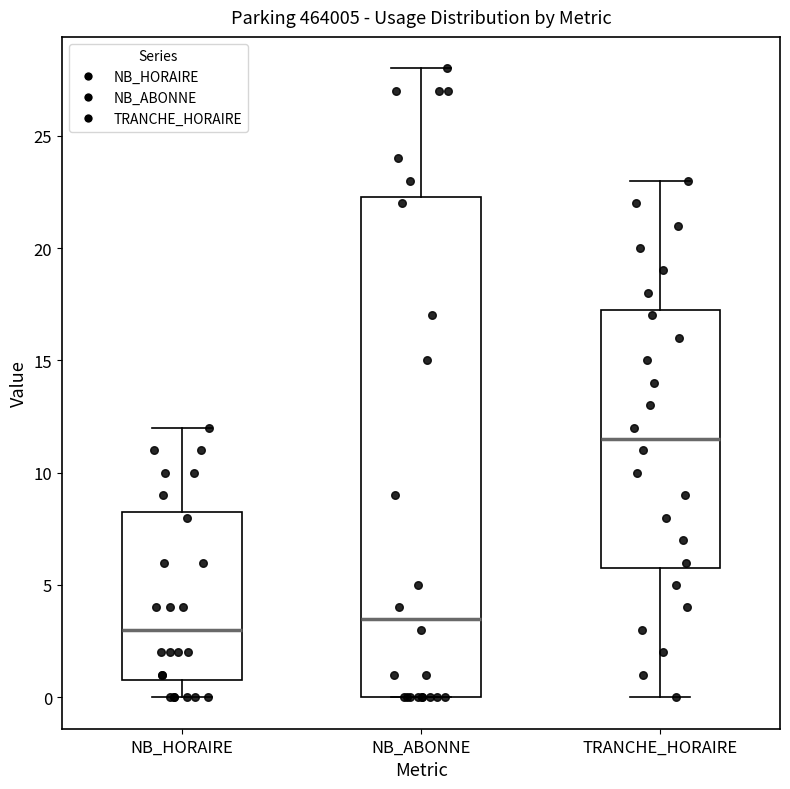

Where does the median line of the box for NB_HORAIRE sit on the y-axis? The values are not printed on the chart, so give them approximately, as read against the axis.

3.0